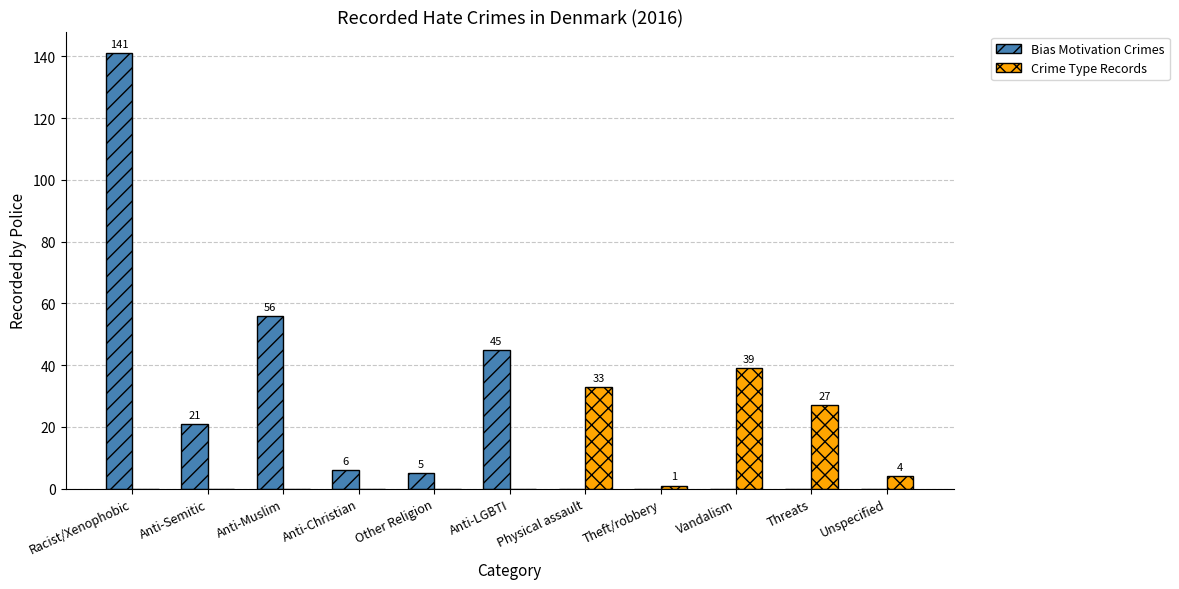

Is the value of Bias Motivation Crimes at Theft/robbery greater than the value of Crime Type Records at Vandalism?

No